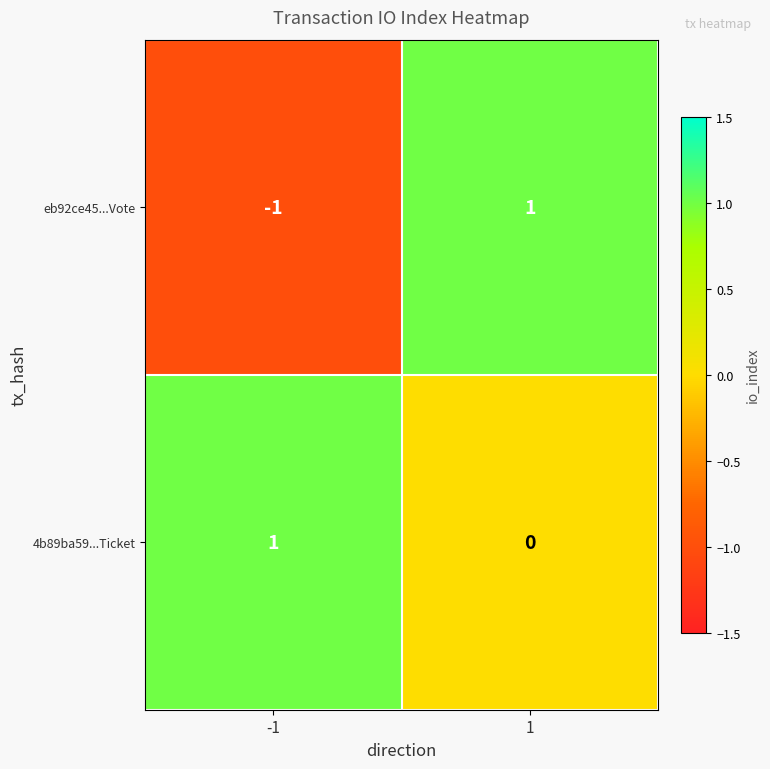

Which series has the largest total across all categories?

4b89ba59...Ticket